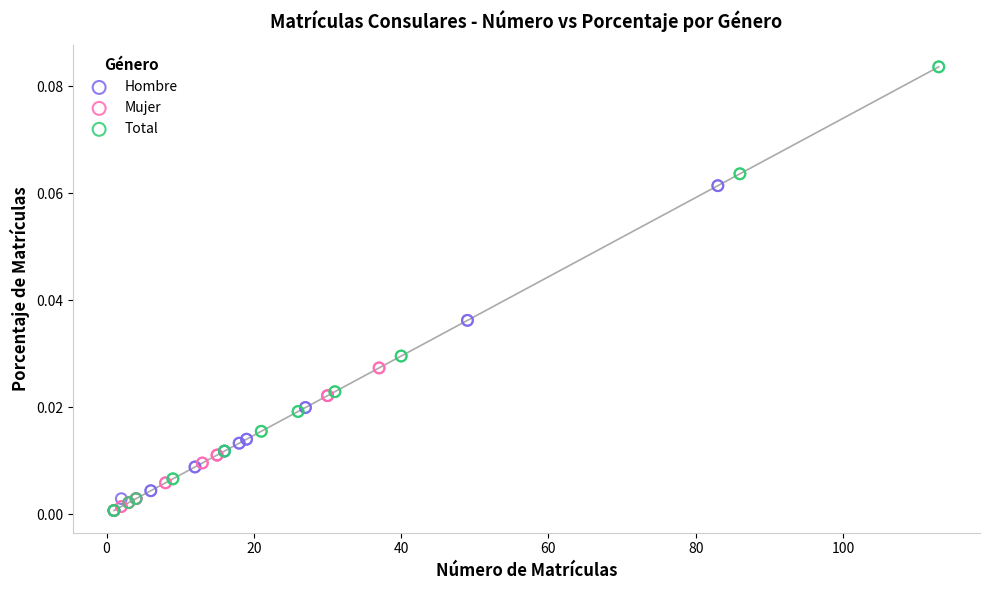

What are all the series names shown in the legend?

Hombre, Mujer, Total